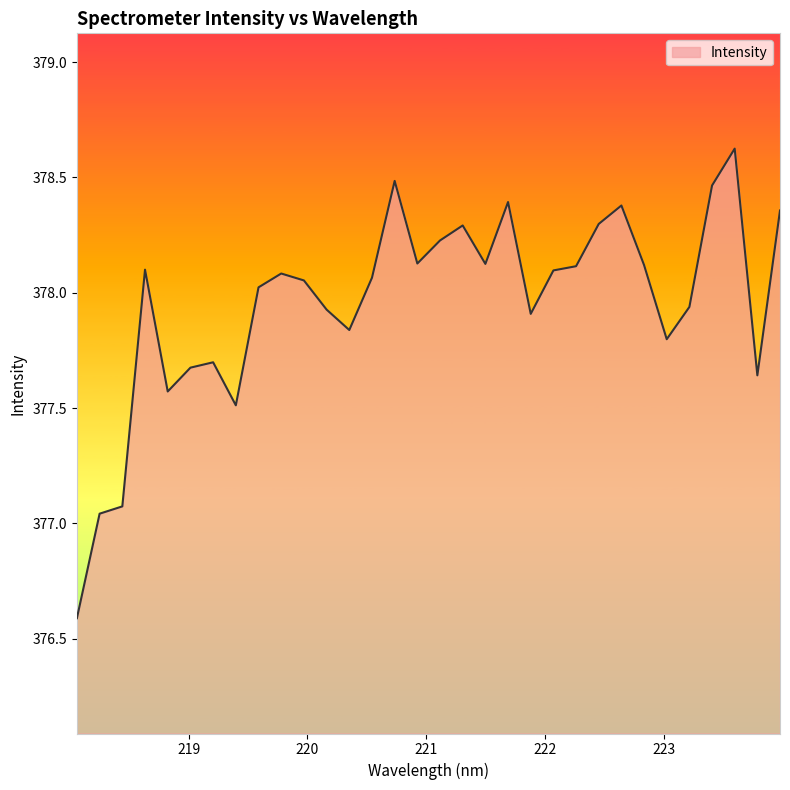

What is the greatest value displayed?

378.6